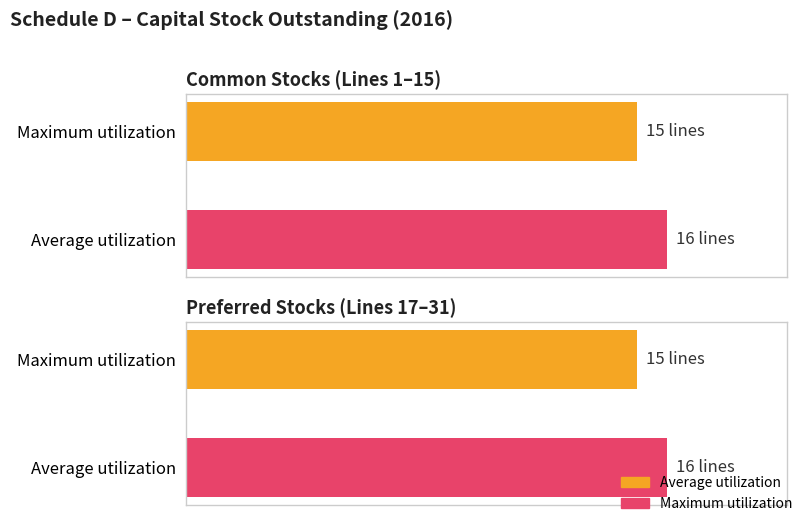

Which series has the widest spread of values?

Maximum utilization